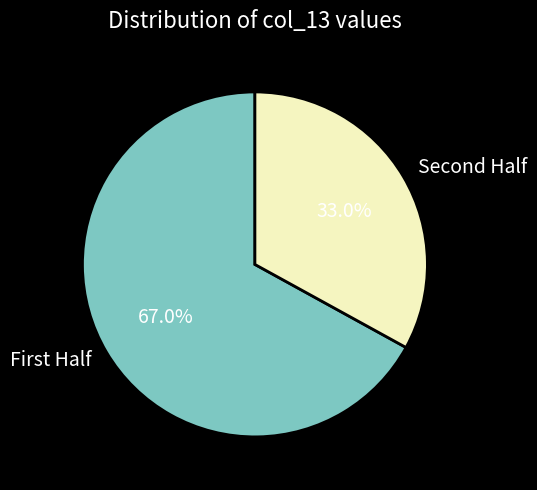

Does any single category account for the majority?

Yes